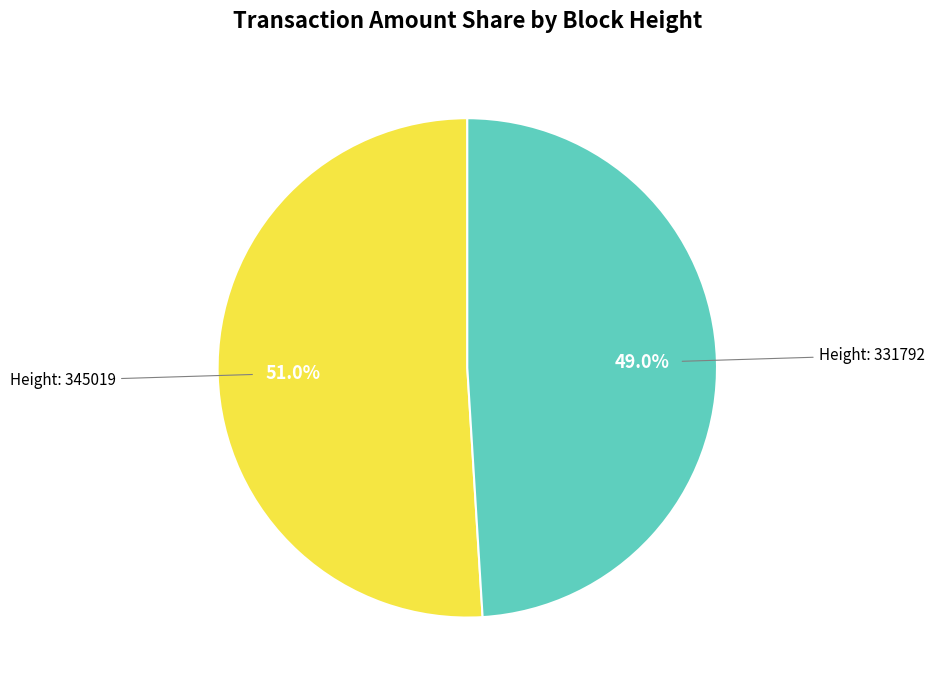

Is there a majority slice in this chart?

Yes